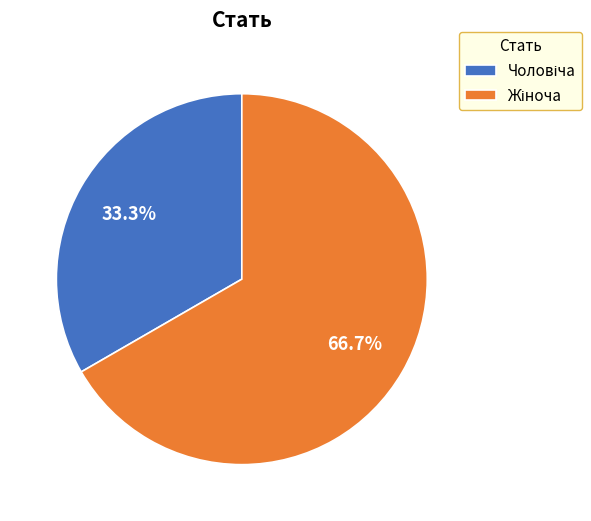

Is there any slice that represents more than half of the pie?

Yes